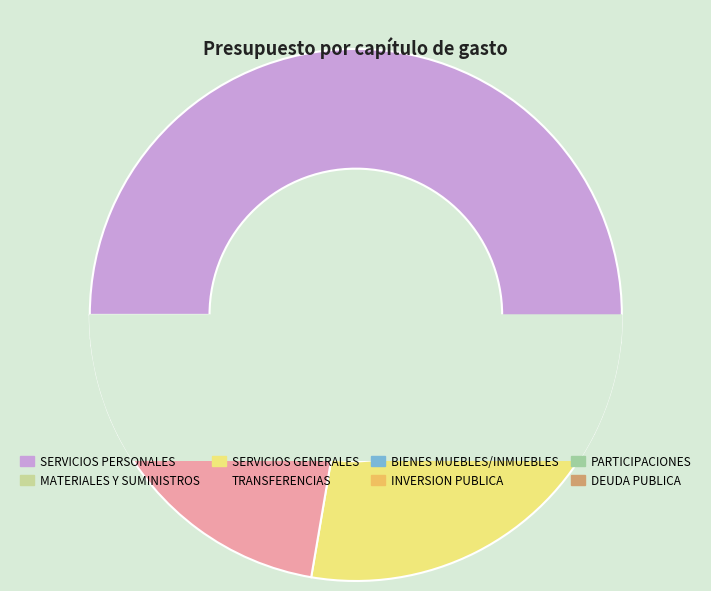

The DEUDA PUBLICA slice represents 11% of the pie. True or false?

False